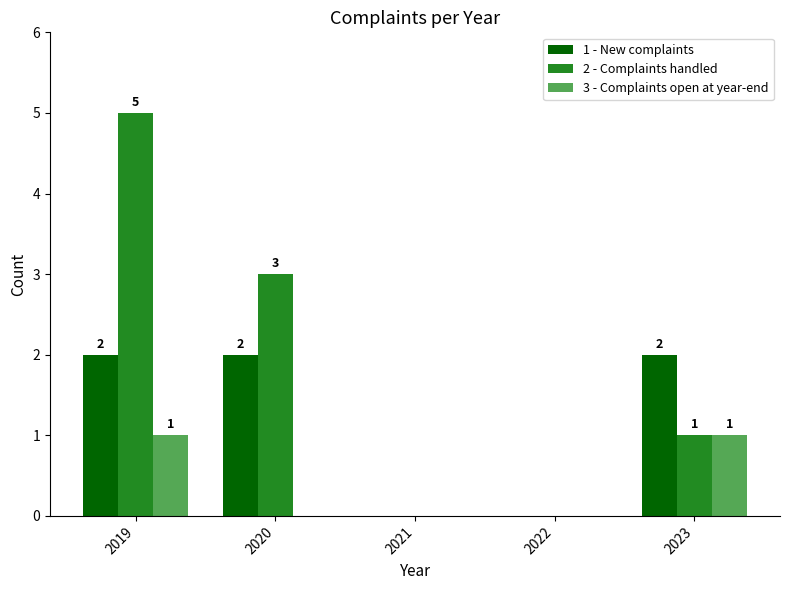

At which label does 2 - Complaints handled first exceed 1?

2019